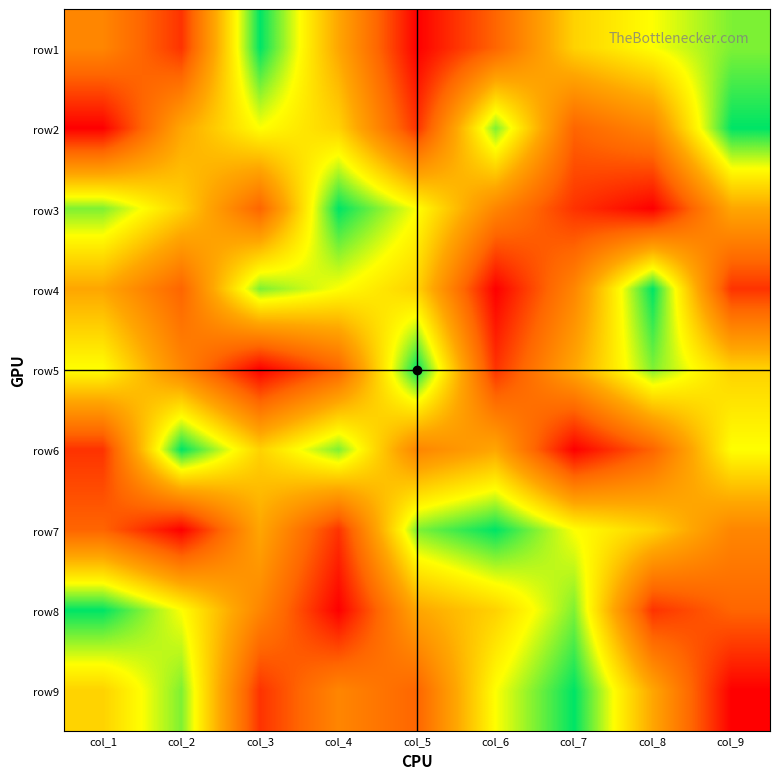

List the series in order of their peak value, lowest first.

row1, row2, row3, row4, row5, row6, row7, row8, row9